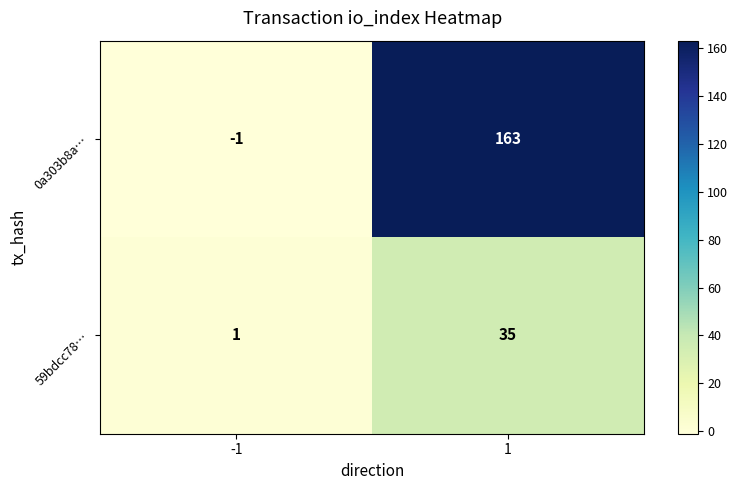

What is the highest value of the 59bdcc78… series?

35